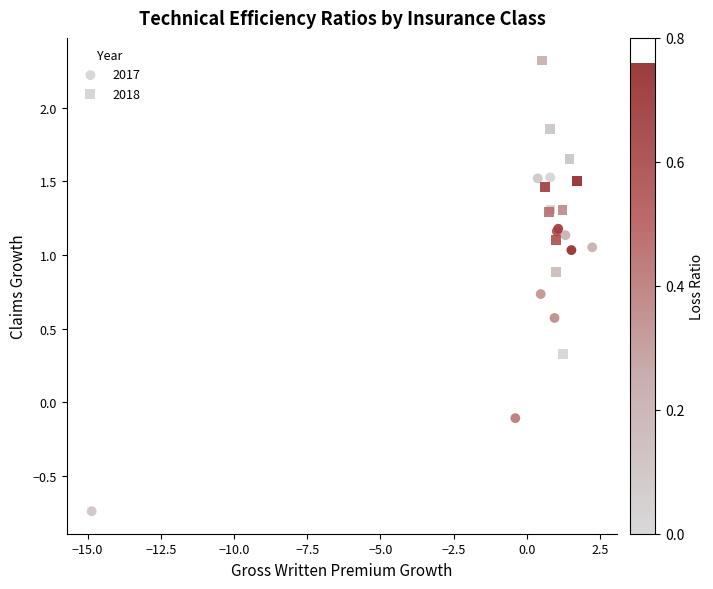

Which series contains the highest Y value?

2018